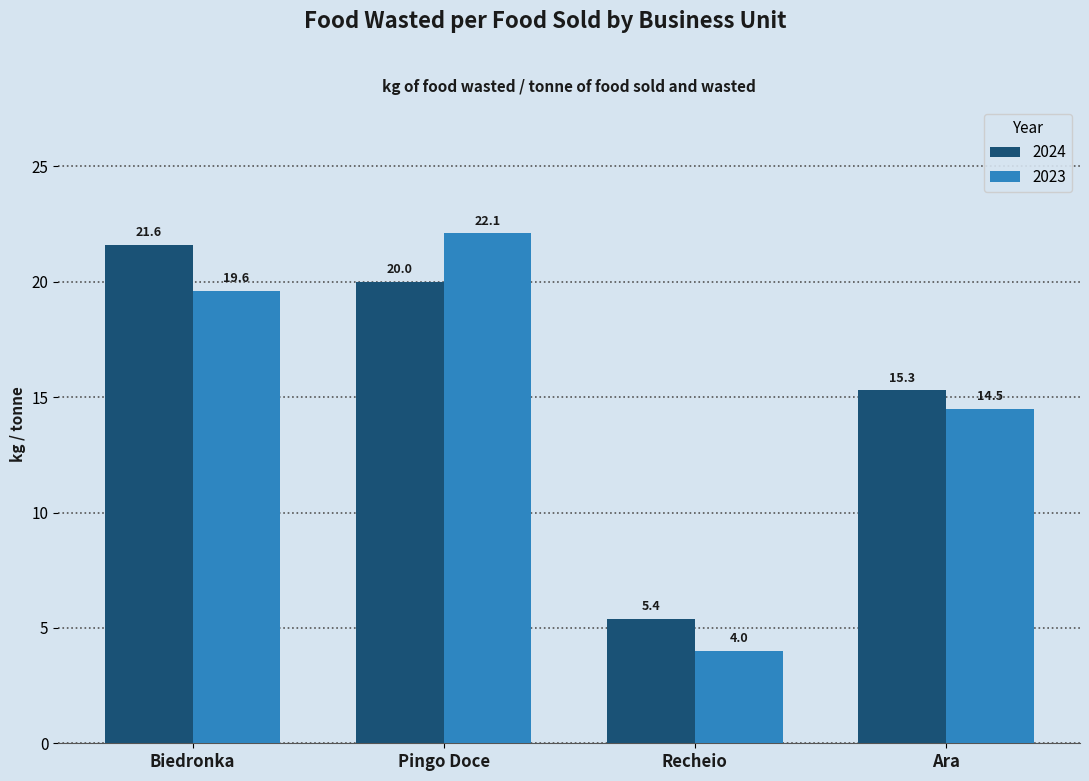

How many bars are there in total?

8